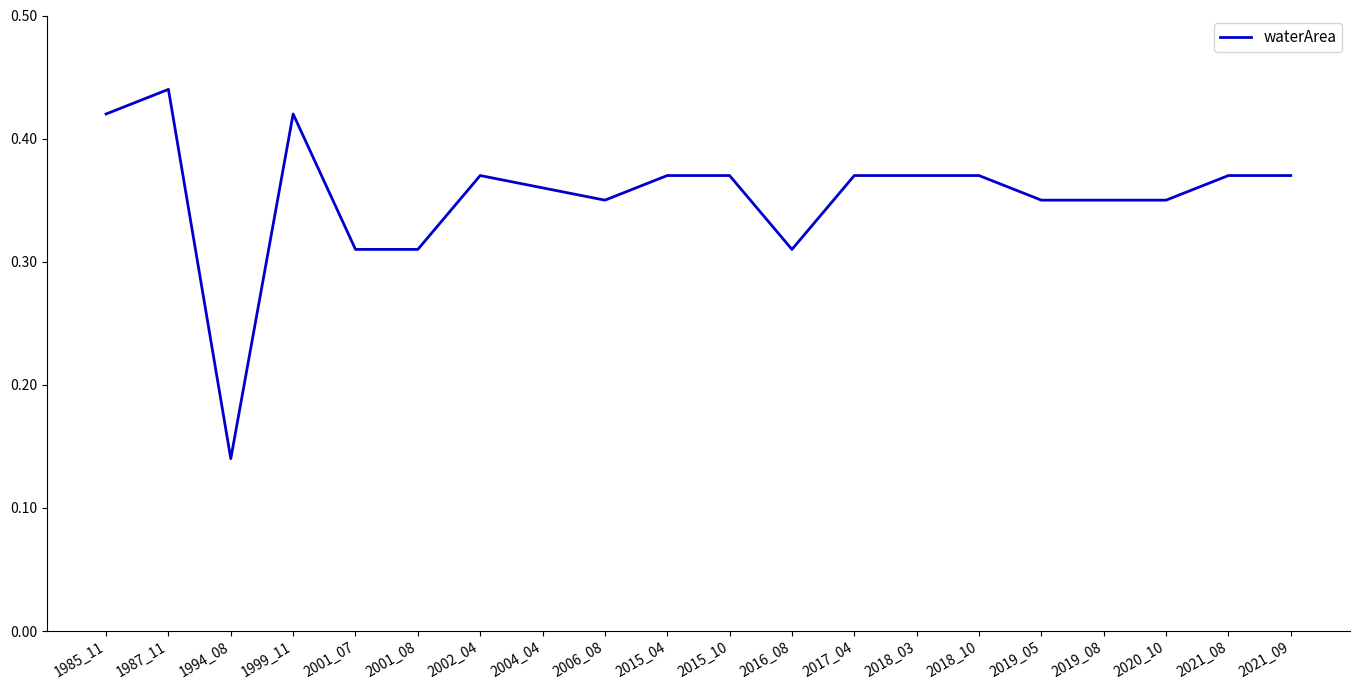

What is the change in value from 1994_08 to 2021_08?

+0.2